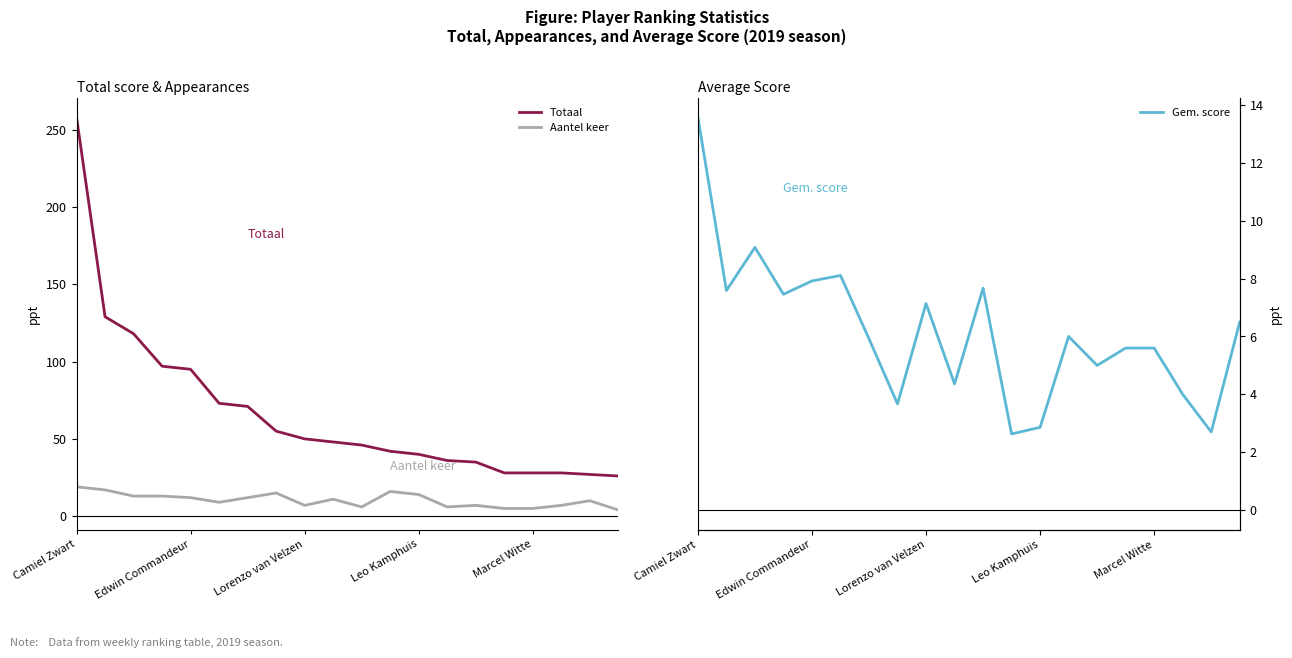

Is it true that Totaal equals 72.4 at 7?

False